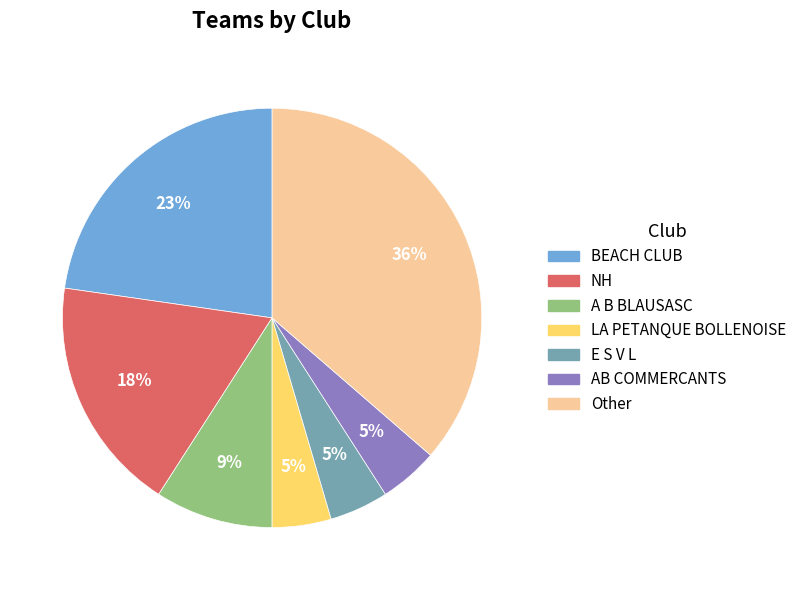

Does any single category account for the majority?

No